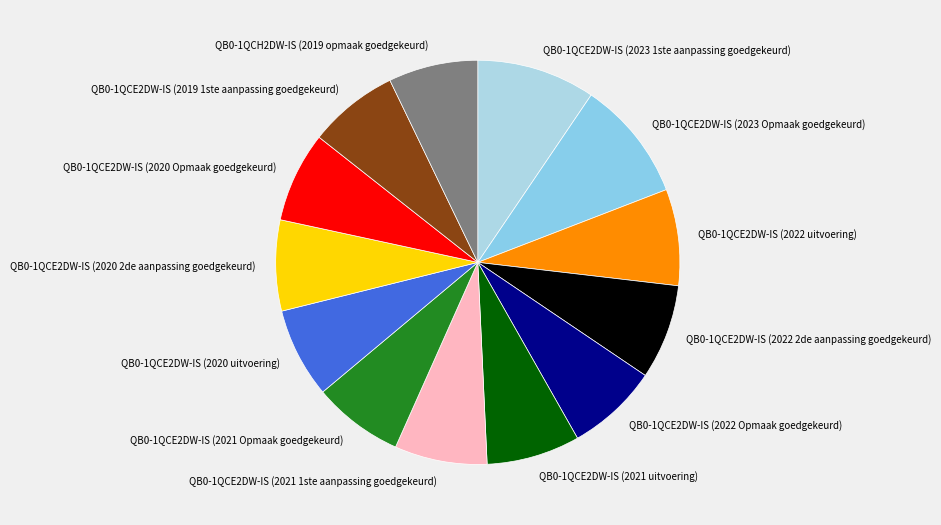

Is it true that QB0-1QCE2DW-IS (2021 1ste aanpassing goedgekeurd) is 16% of the pie?

False